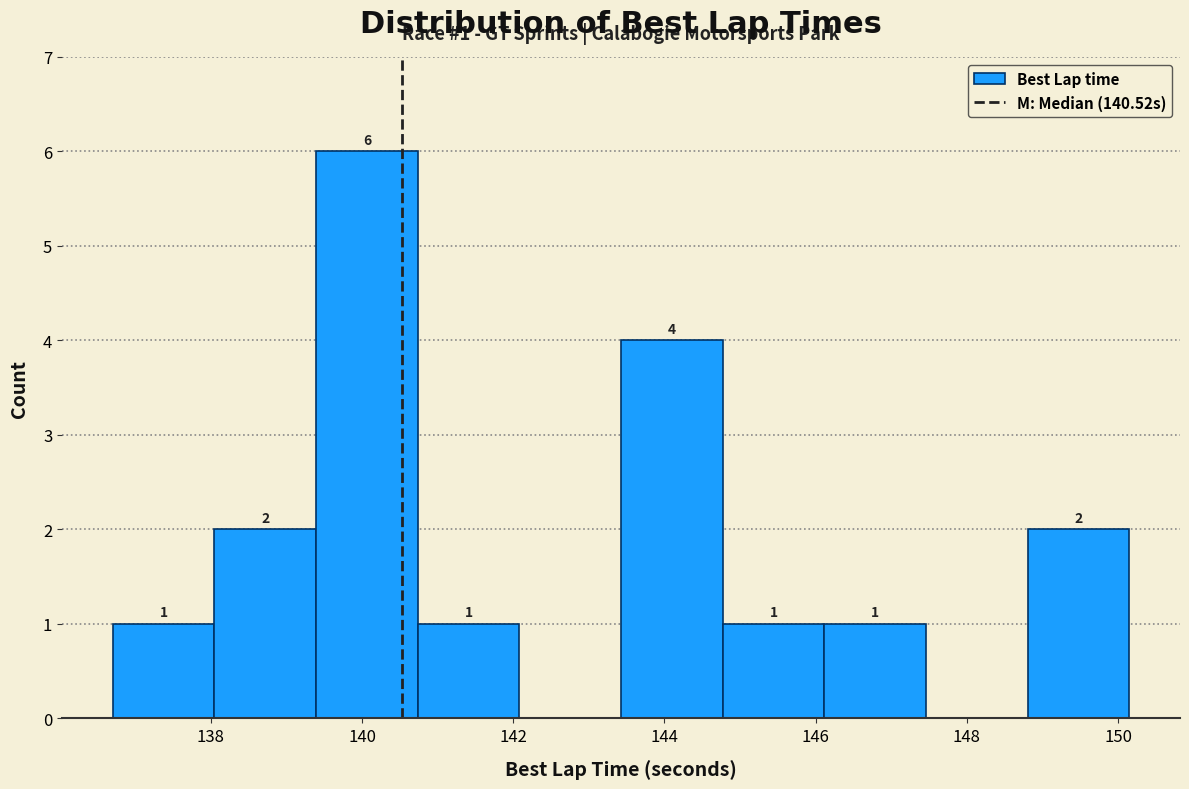

Over which range of the x-axis is the bar tallest?

139.4 to 140.8